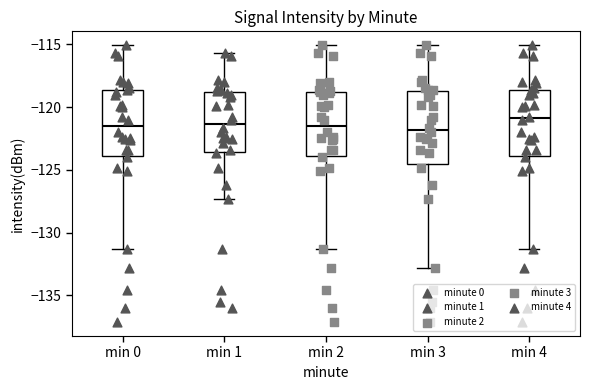

Where is the upper edge of the box for min 1 on the y-axis? The values are not printed on the chart, so give them approximately, as read against the axis.

-119.0